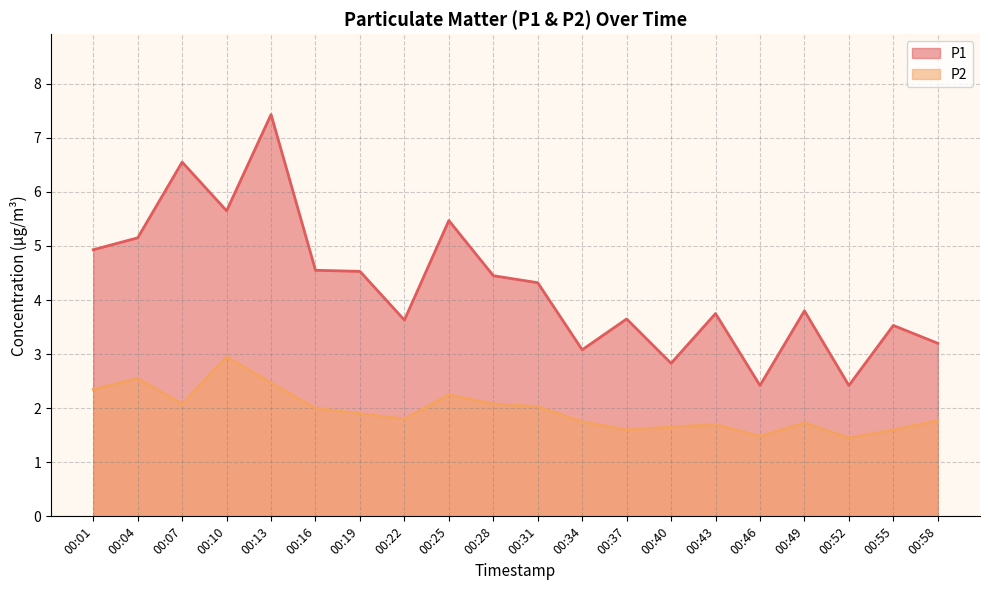

At which label is P2 closest to 2?

00:16